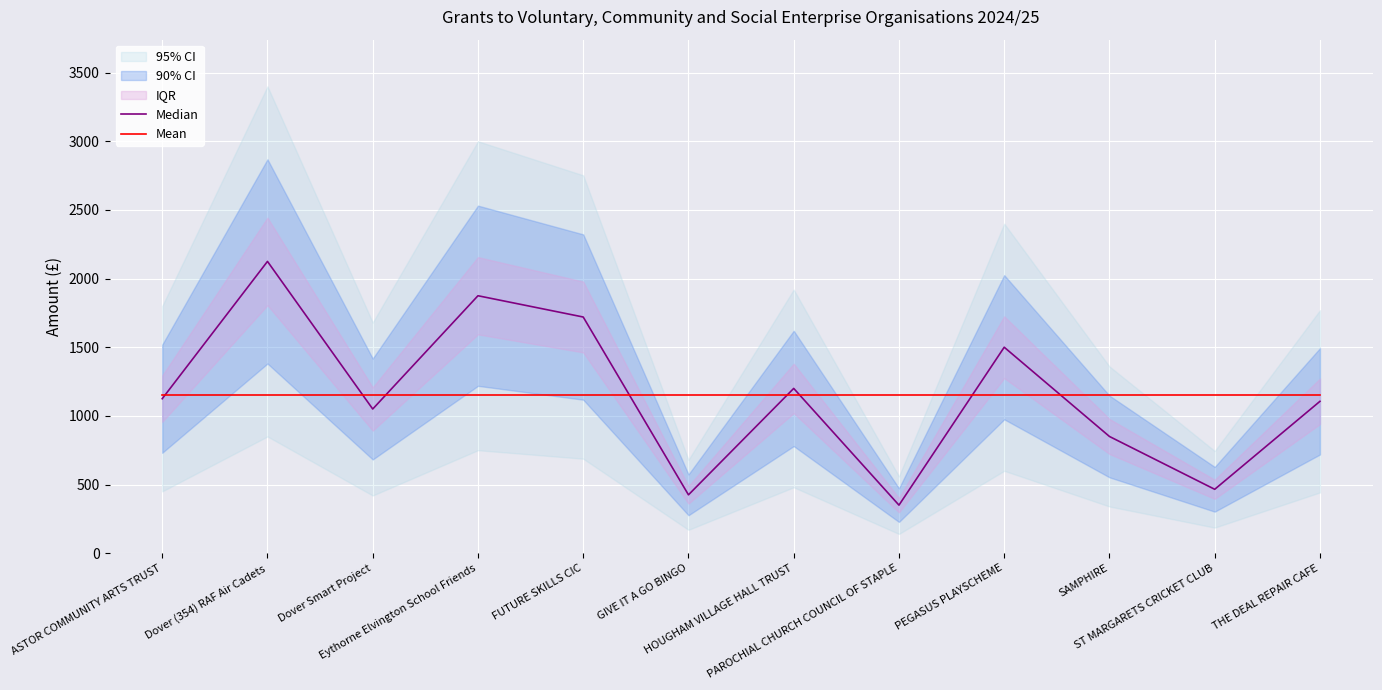

True or false: Mean has a value of 1149.3 at Dover Smart Project.

True